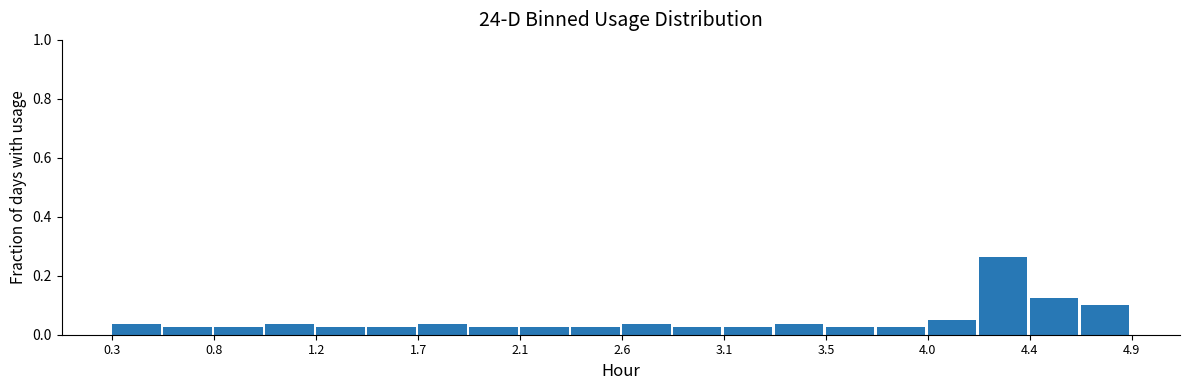

What is the height of the bar covering 2.83 to 3.06 on the x-axis? Neither the bar edges nor the heights are printed on the chart, so give them approximately, as read against the axes.

0.02